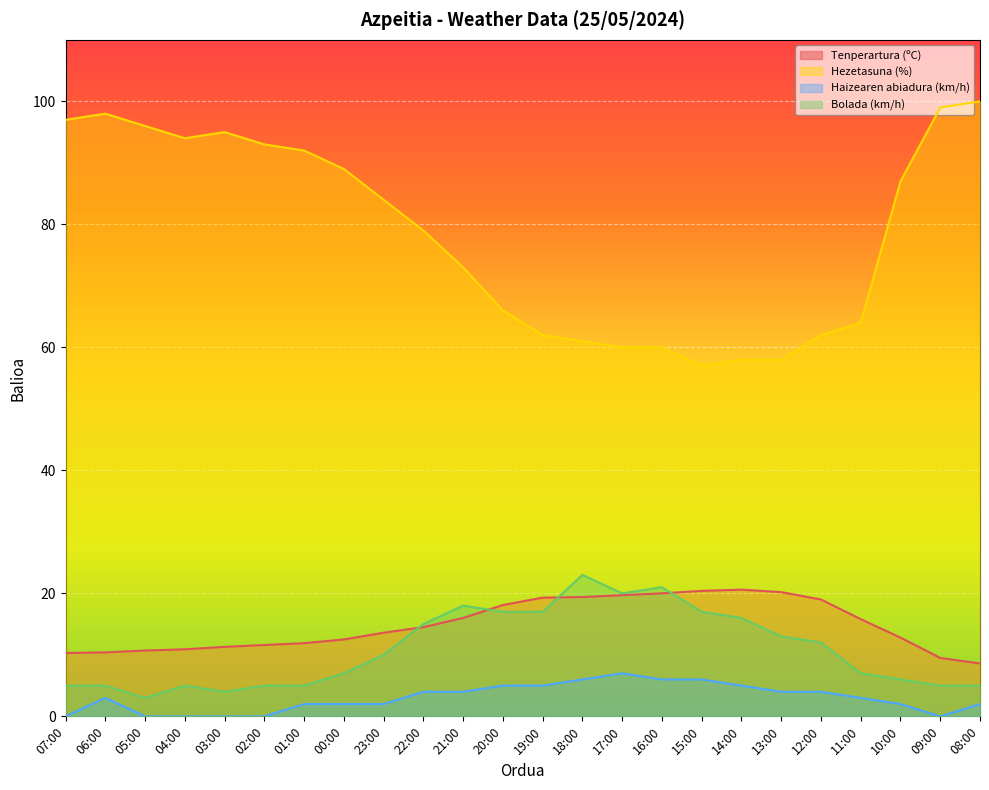

Where is Hezetasuna (%) nearest to the value 78?

22:00